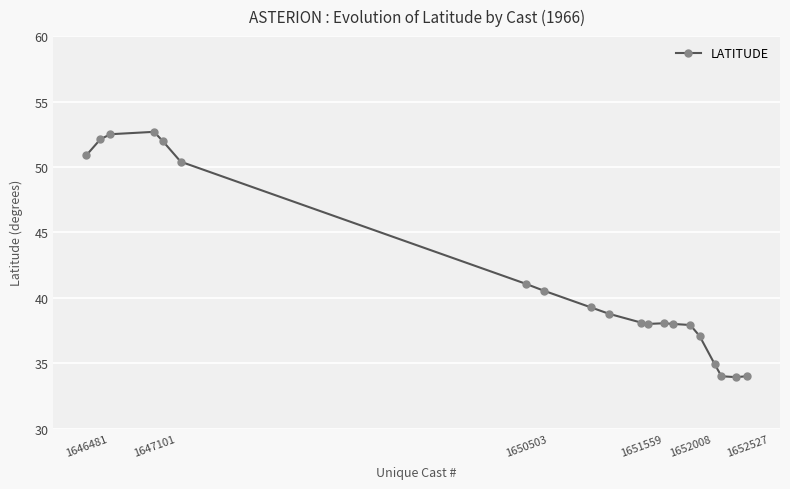

What is the average value?

41.7